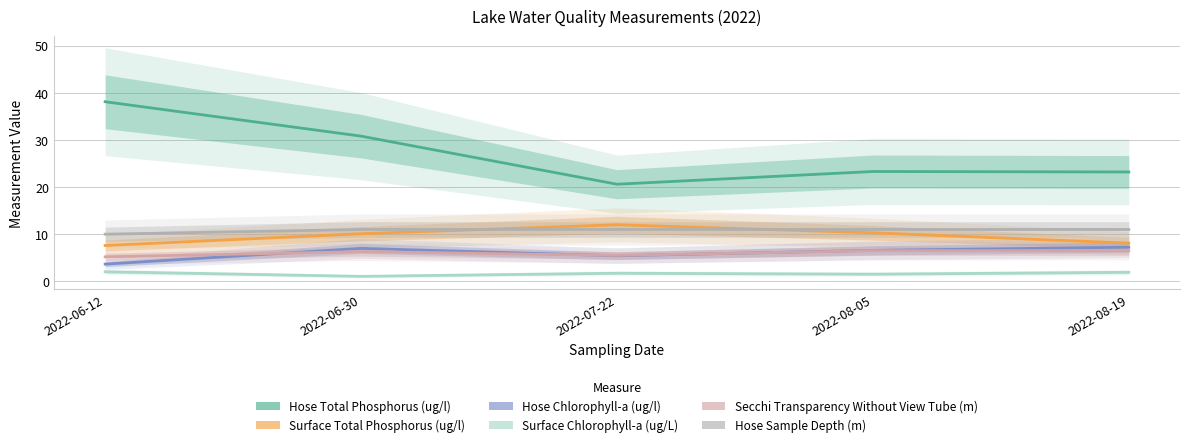

What is the label of the 1st point from the right?

2022-08-19